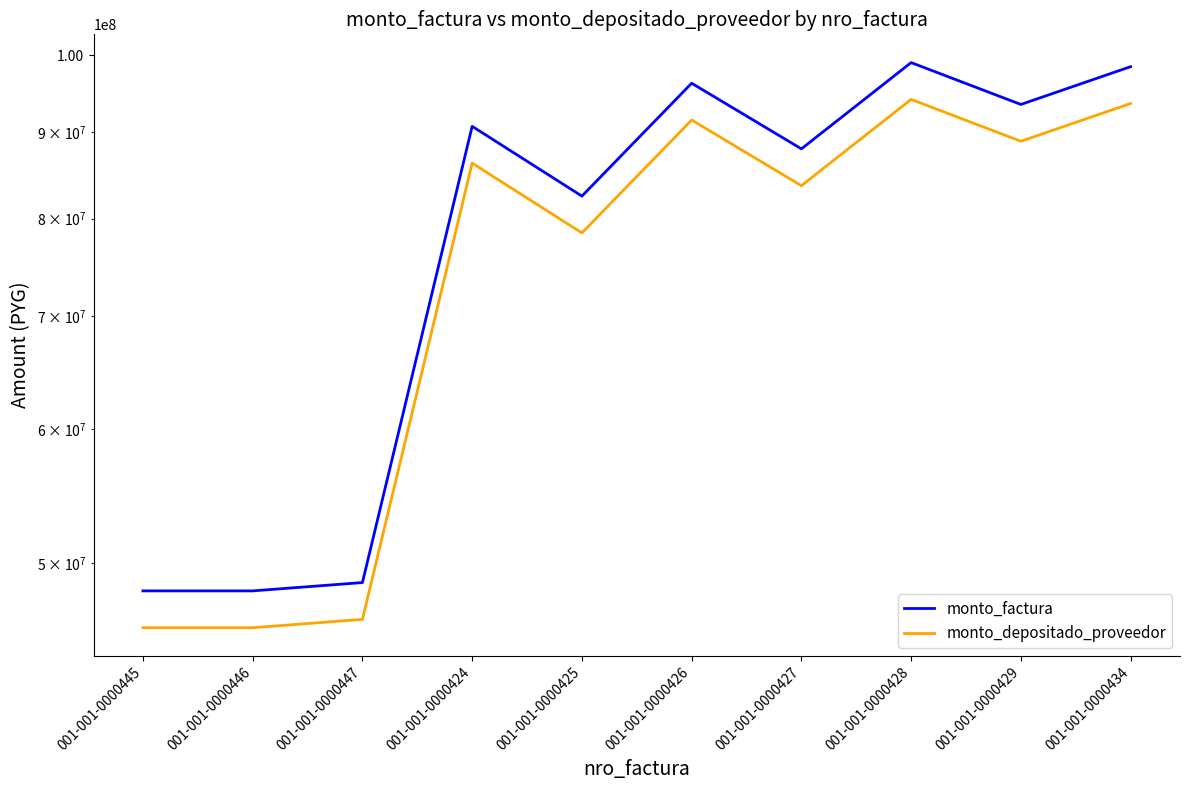

Rank the categories by monto_depositado_proveedor value from highest to lowest.

001-001-0000428, 001-001-0000434, 001-001-0000426, 001-001-0000429, 001-001-0000424, 001-001-0000427, 001-001-0000425, 001-001-0000447, 001-001-0000445, 001-001-0000446